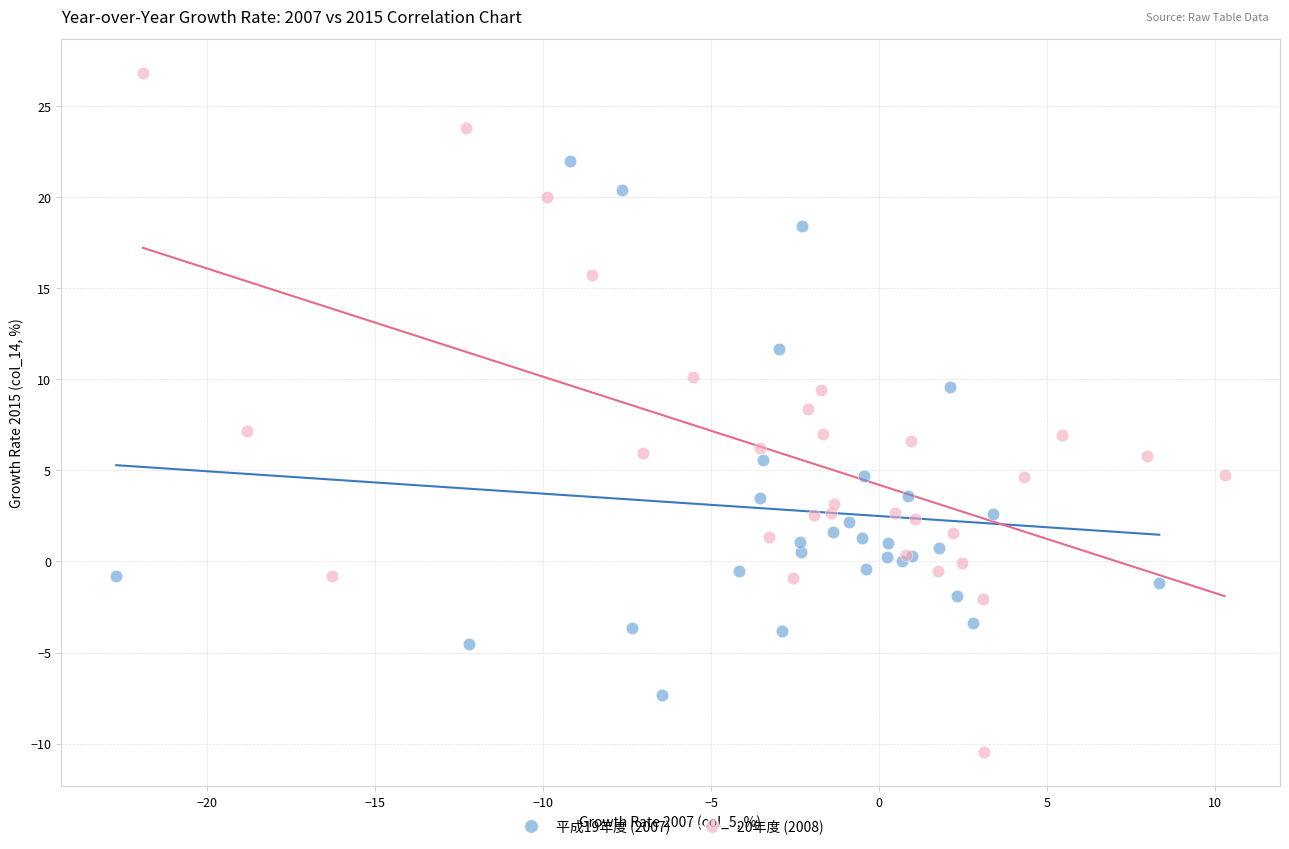

Which series contains the highest Y value?

20年度 (2008)